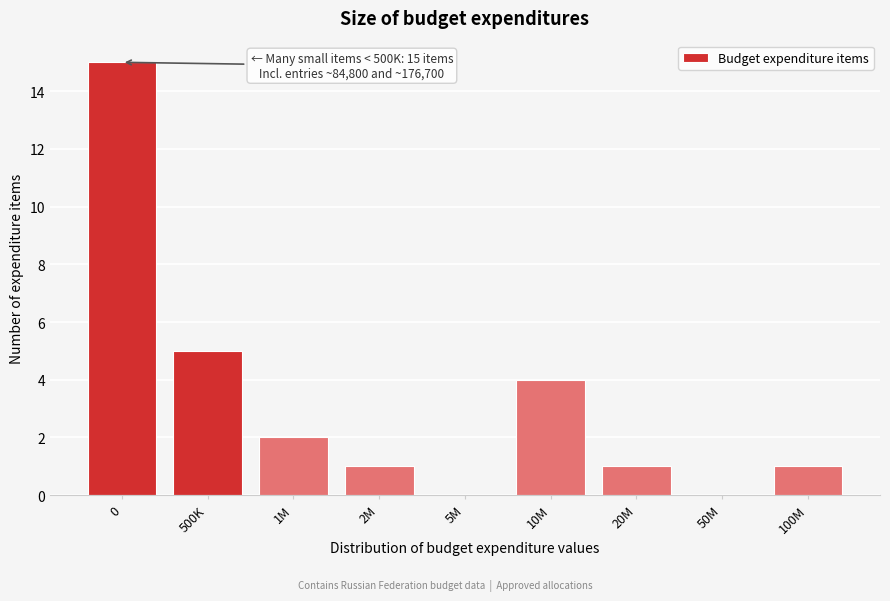

Reading left to right, list all the values displayed in this chart.

0=15	500K=5	1M=2	2M=1	5M=0	10M=4	20M=1	50M=0	100M=1